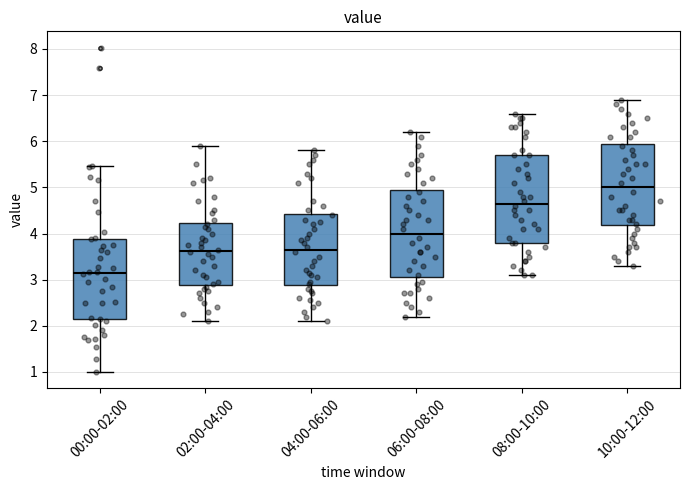

Where is the upper edge of the box for 00:00-02:00 on the y-axis? The values are not printed on the chart, so give them approximately, as read against the axis.

3.9